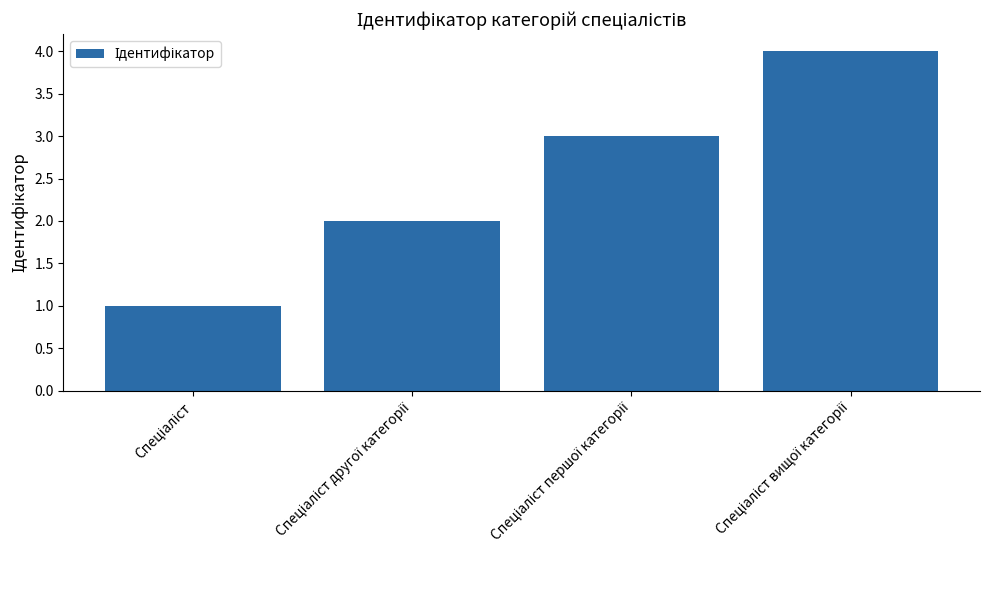

What is the difference between the maximum and minimum values?

3